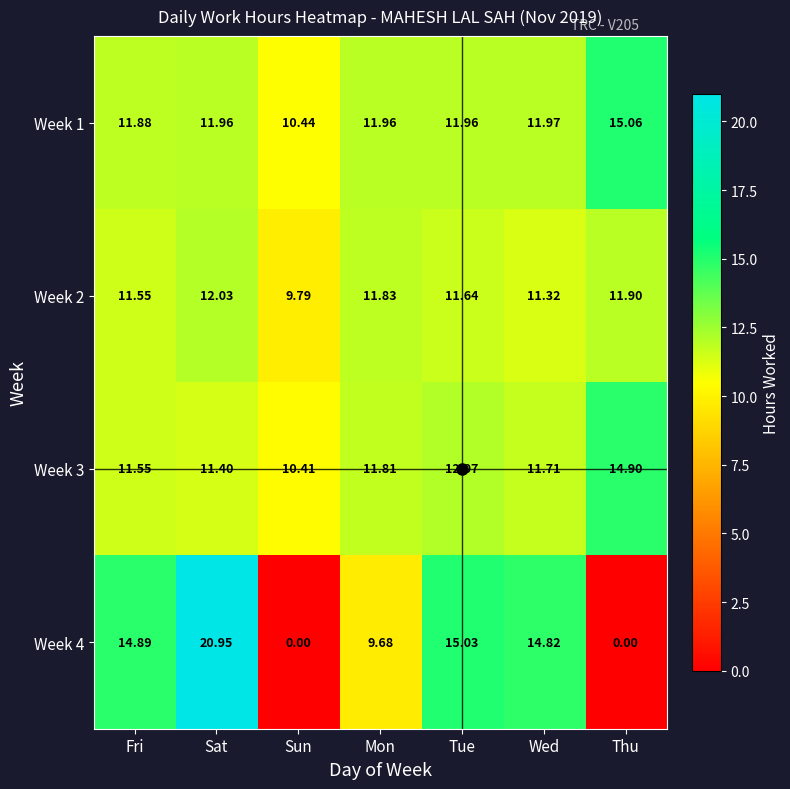

List the series in order of their peak value, highest first.

Week 4, Week 1, Week 3, Week 2